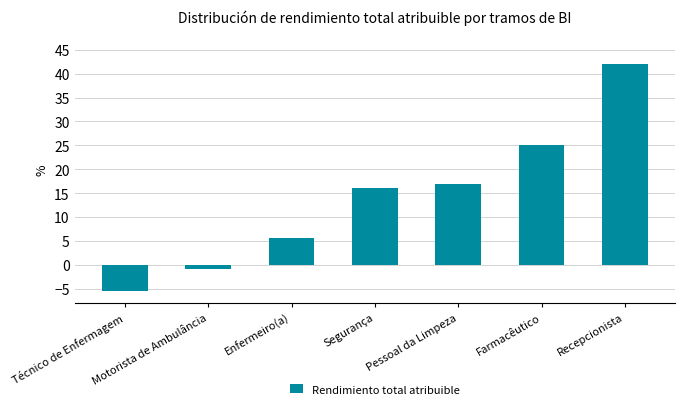

What position from the left is Pessoal da Limpeza?

5